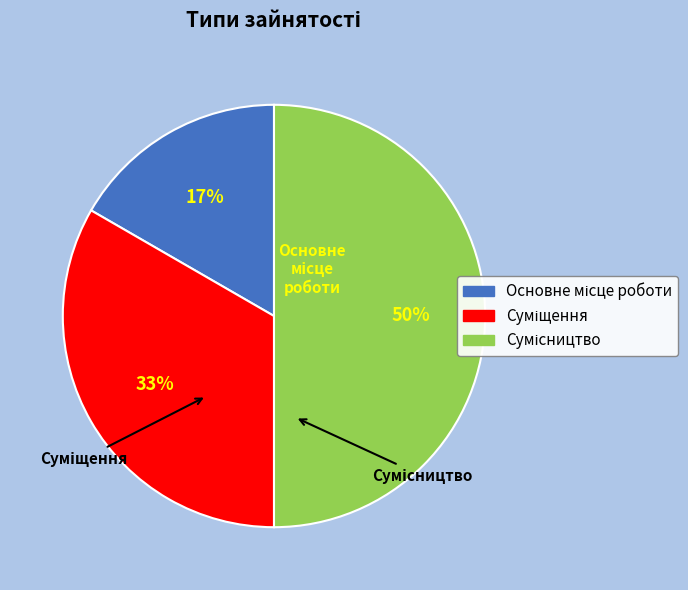

To the nearest percent, what is the average slice percentage?

33%